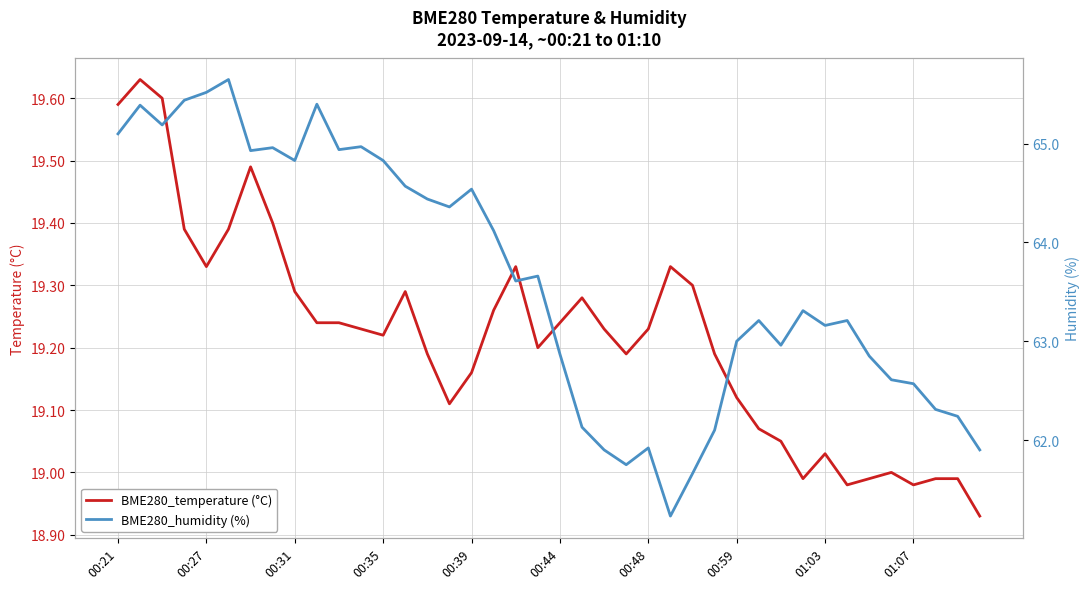

What is the minimum value shown in the chart?

18.9